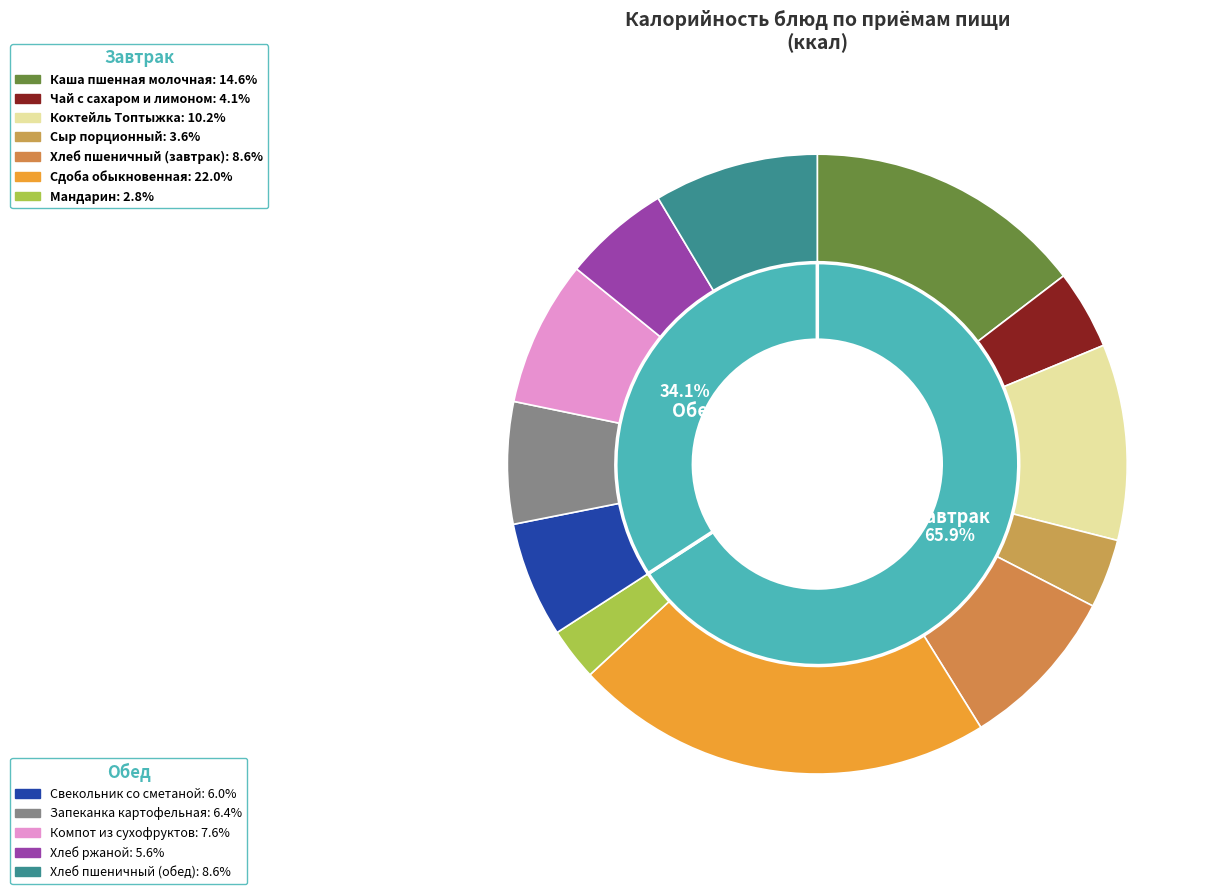

Between Хлеб пшеничный (завтрак) and Компот из сухофруктов, which is larger?

Хлеб пшеничный (завтрак)